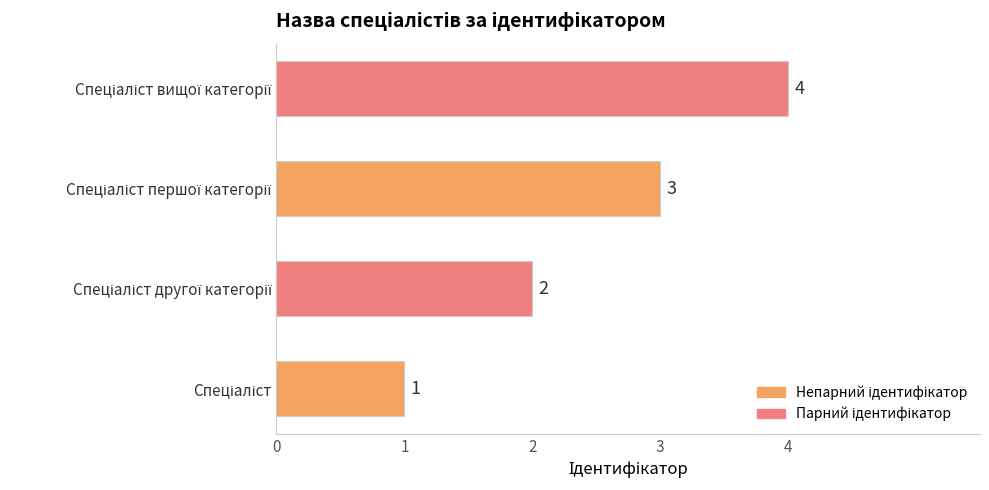

Count the number of data series in this chart.

1